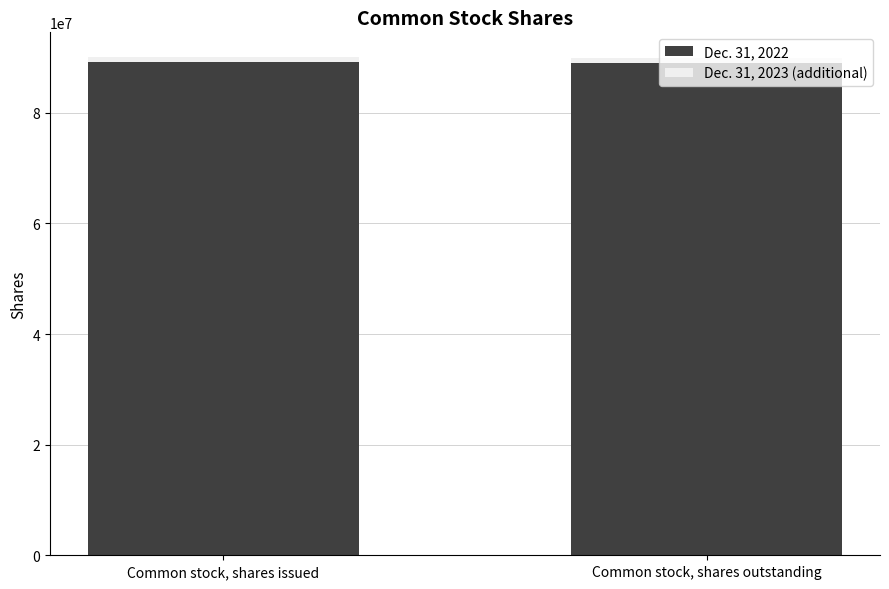

The value of Dec. 31, 2022 at Common stock, shares outstanding is 88990858. True or false?

True